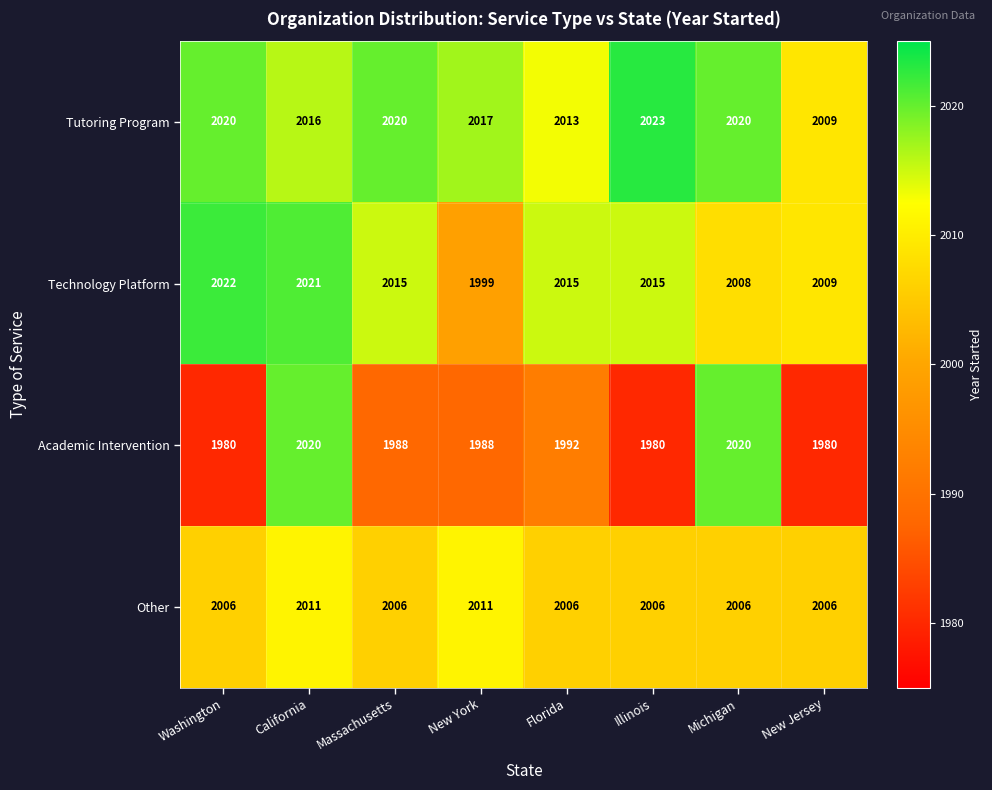

At how many categories does at least one series exceed 2010?

7